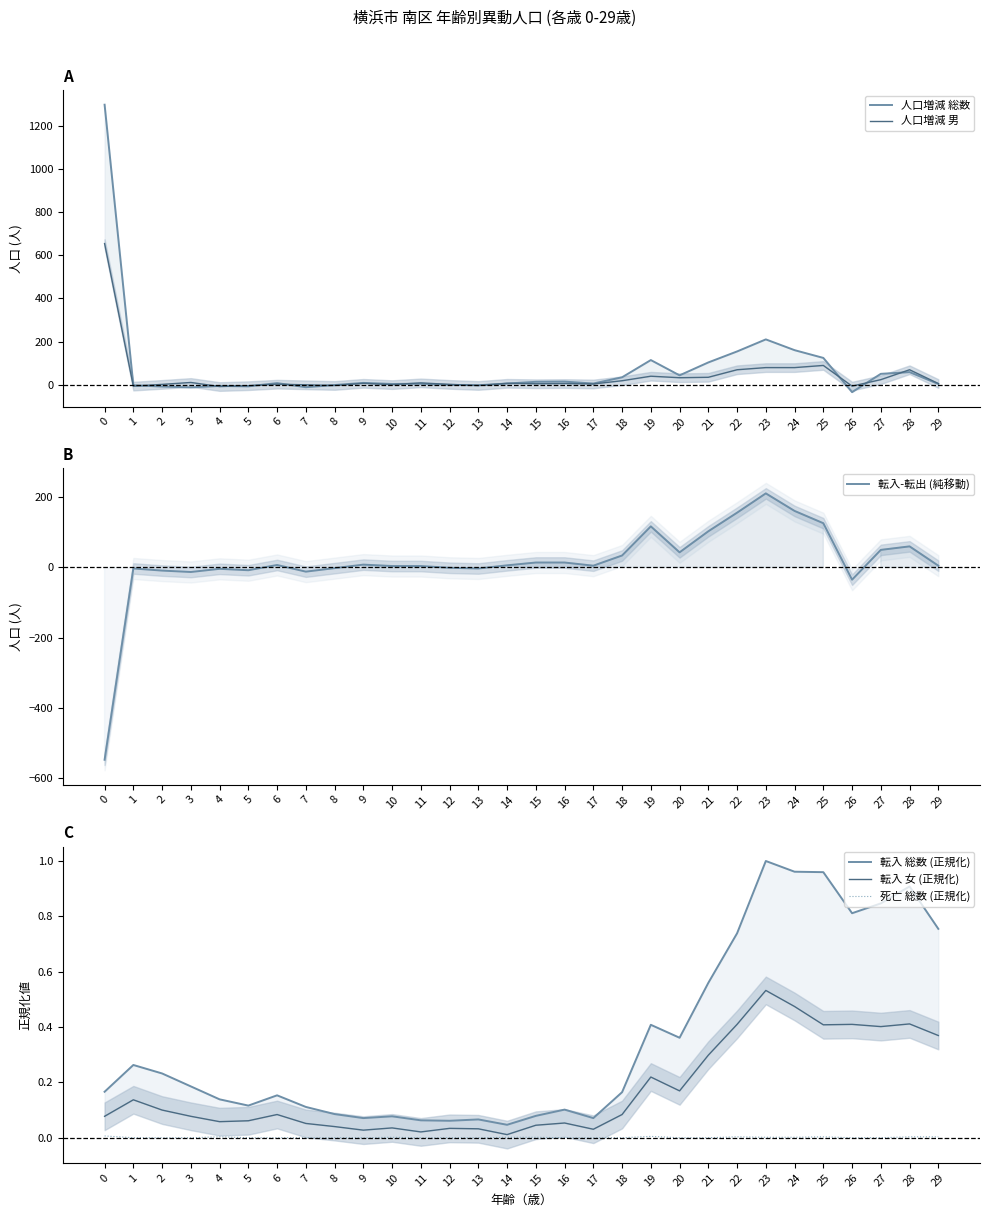

What is the value of the 転入 総数 (正規化) point at the 5th from the left?

0.1